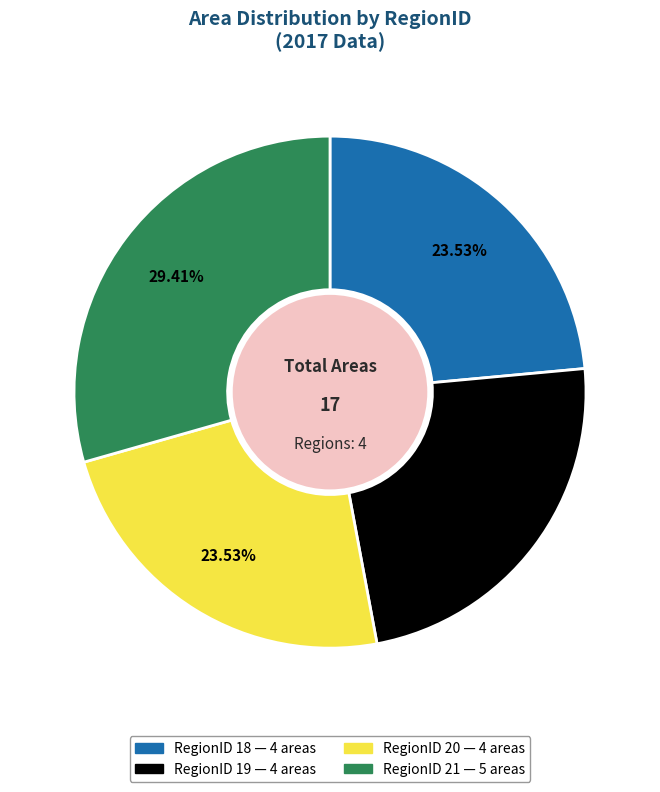

Does any single category account for the majority?

No